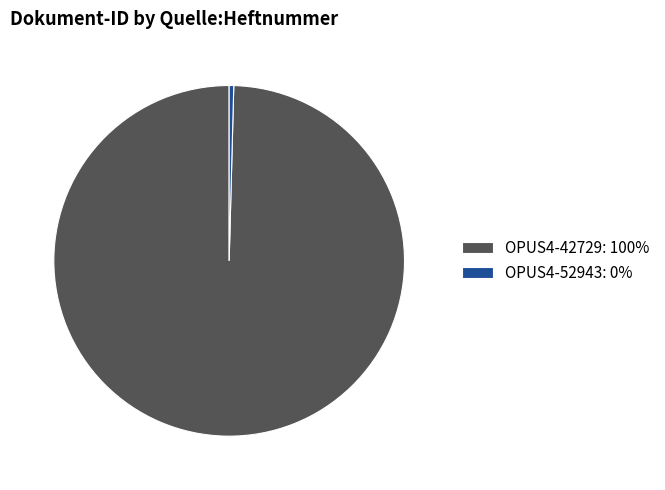

Between OPUS4-52943: 0% and OPUS4-42729: 100%, which is larger?

OPUS4-42729: 100%